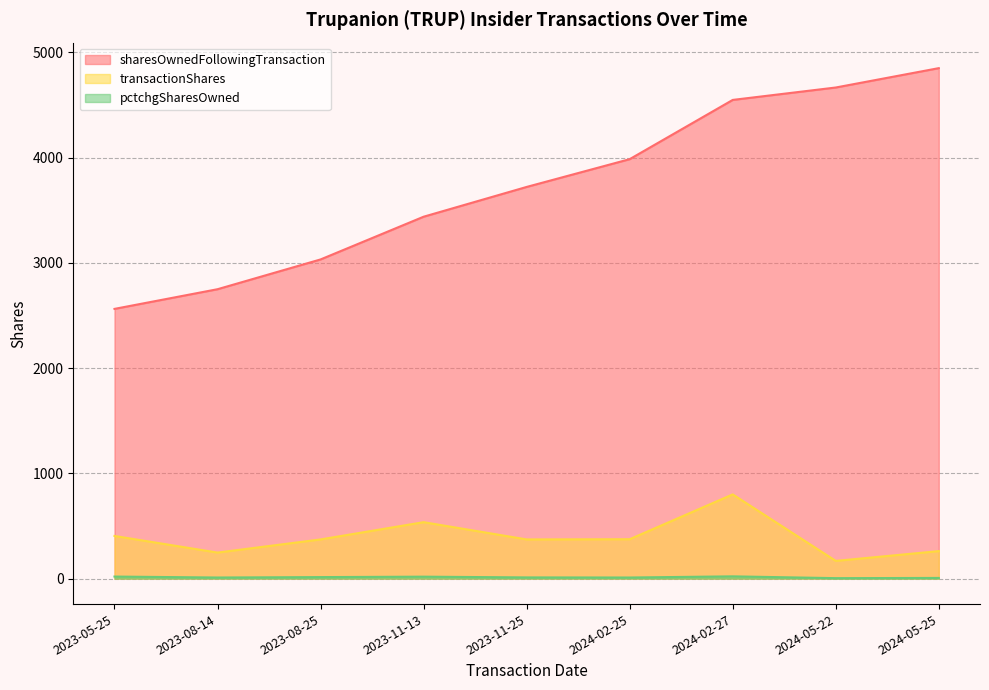

What is the approximate value of sharesOwnedFollowingTransaction at 2023-11-25, to the nearest 50?

3700